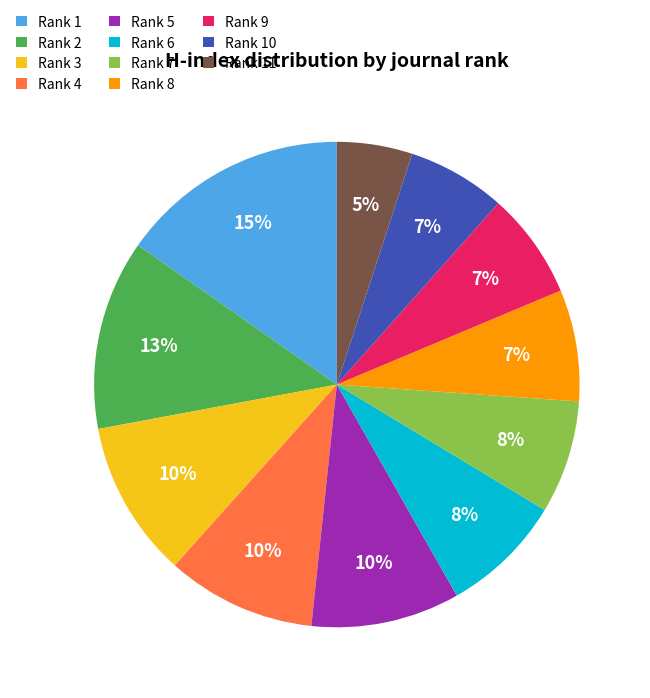

What percentage is the Rank 3 slice, to the nearest percent?

10%